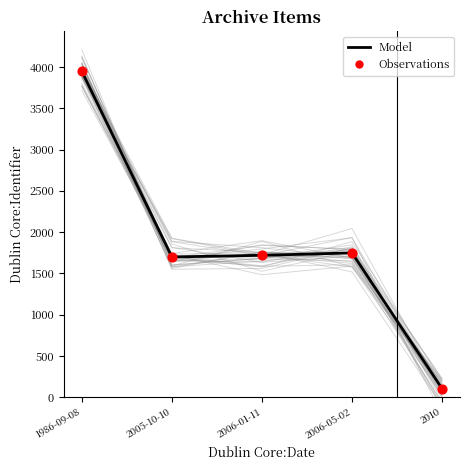

Which series contains the lowest Y value?

Model